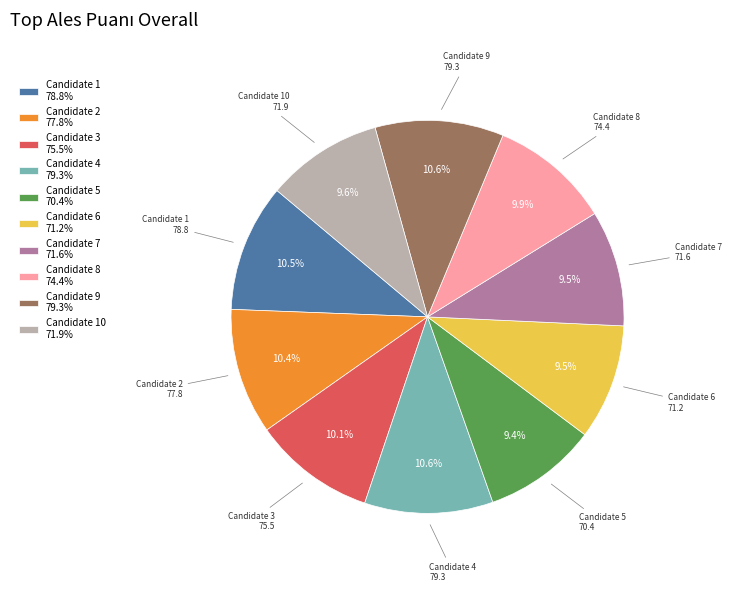

To the nearest percent, what is the difference between the largest and smallest slice percentages?

1%